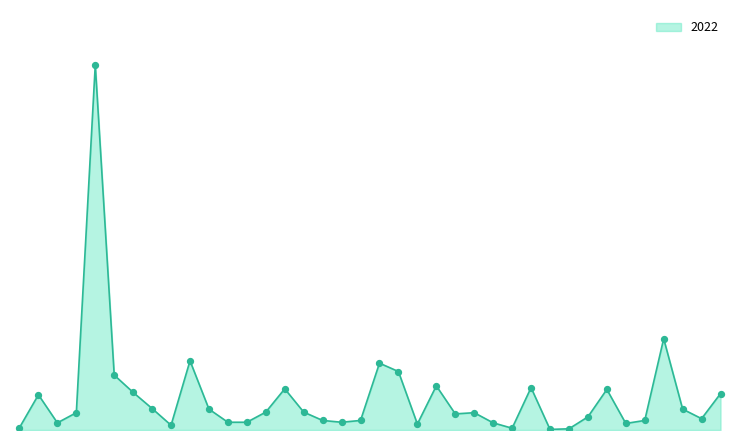

Does the chart have visible grid lines?

No